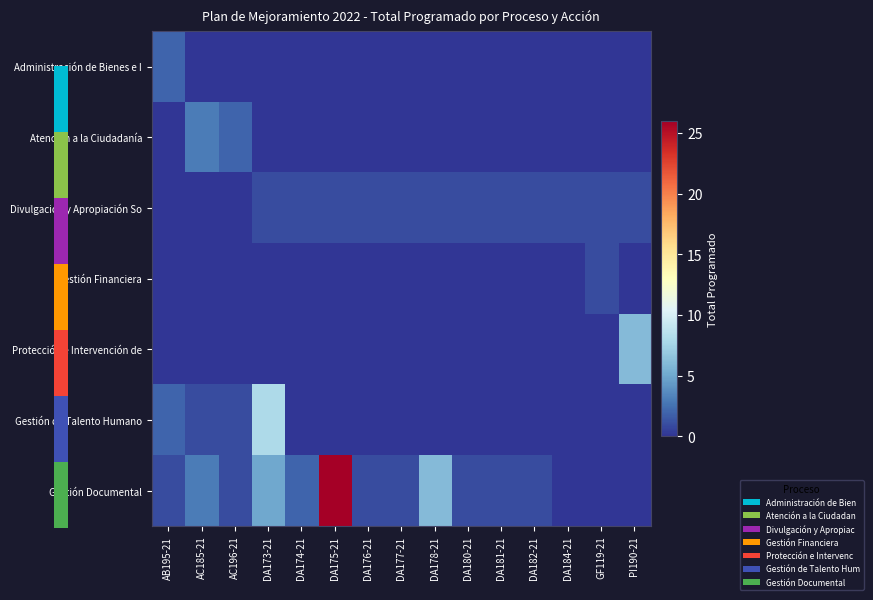

Which series has the widest spread of values?

Gestión Documental